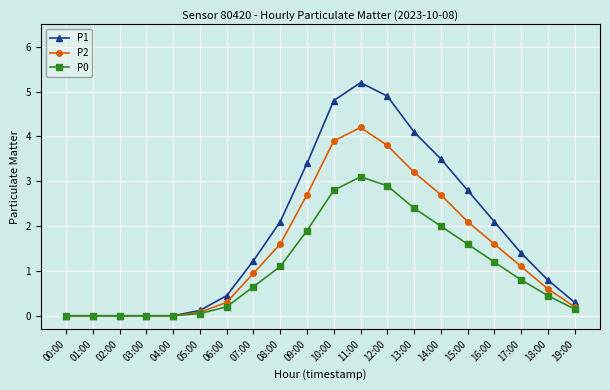

Between 04:00 and 13:00, which series saw the biggest shift?

P1